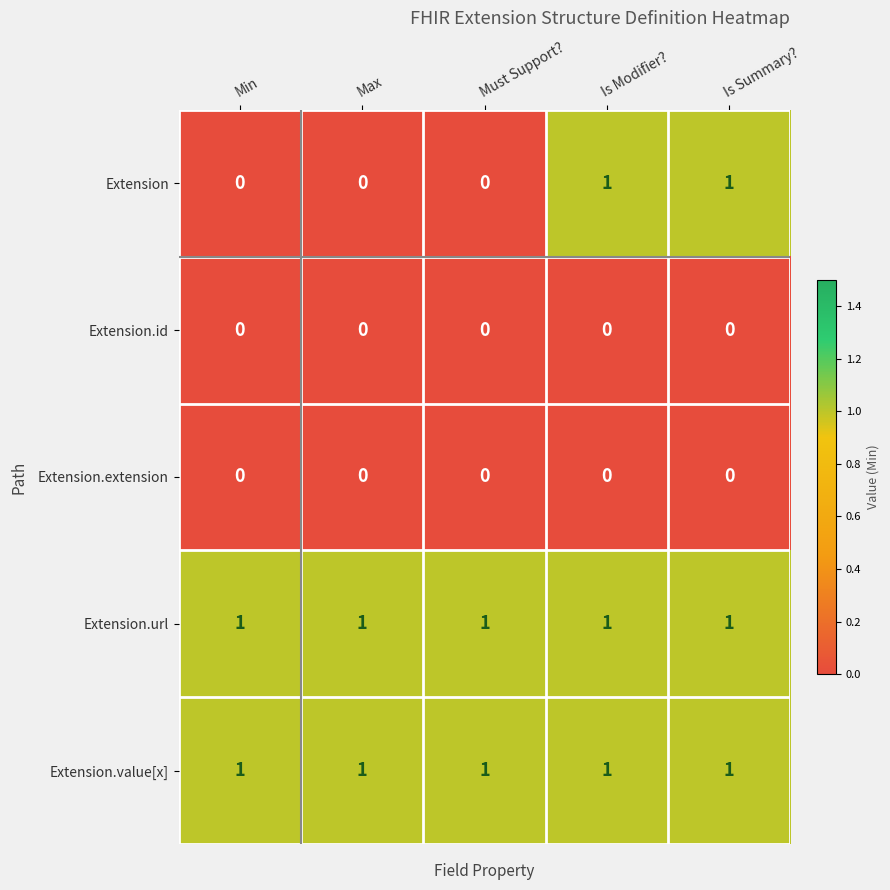

Between Must Support? and Is Modifier?, which series saw the biggest shift?

Extension